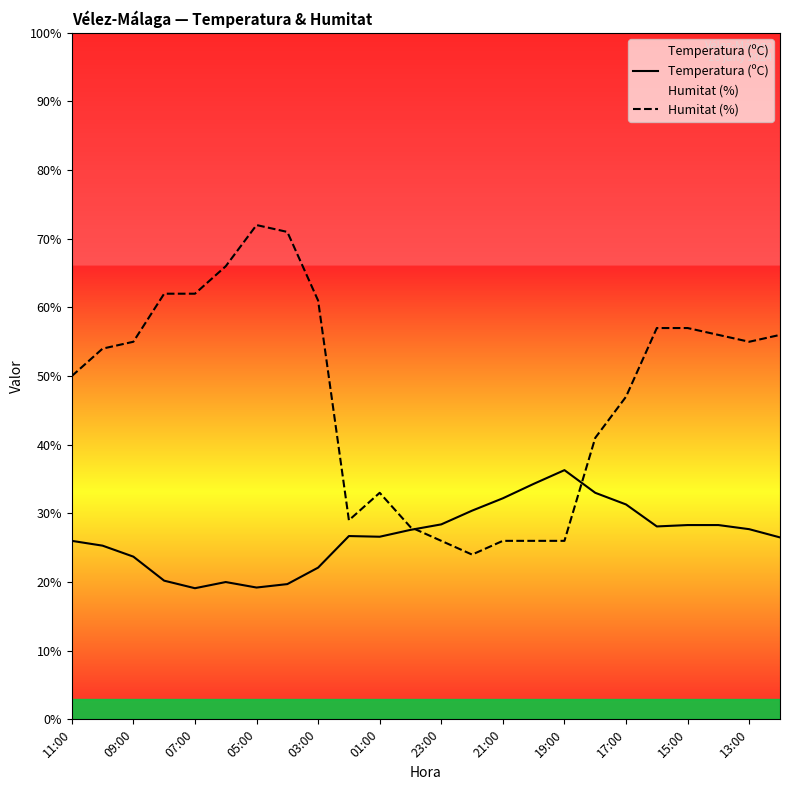

Which series has the largest range (max minus min)?

Humitat (%)